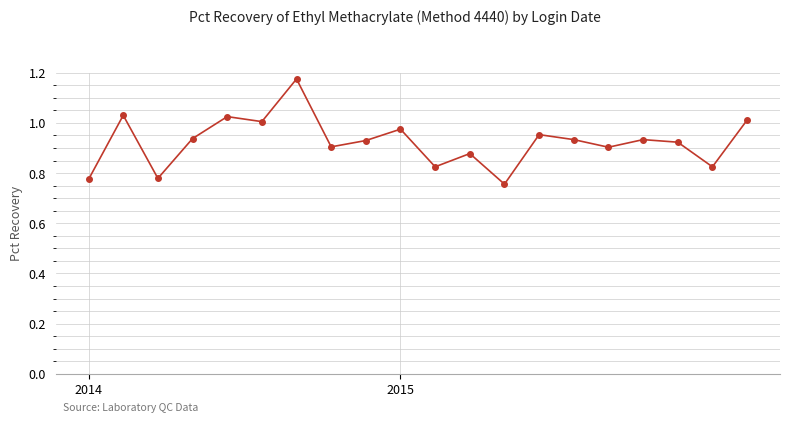

True or false: the data has more than 0 interior local peaks.

True